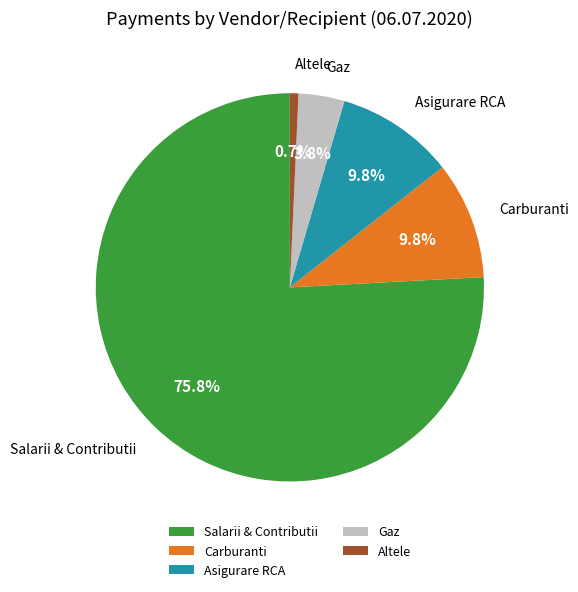

Which slice represents more than half of the pie?

Salarii & Contributii